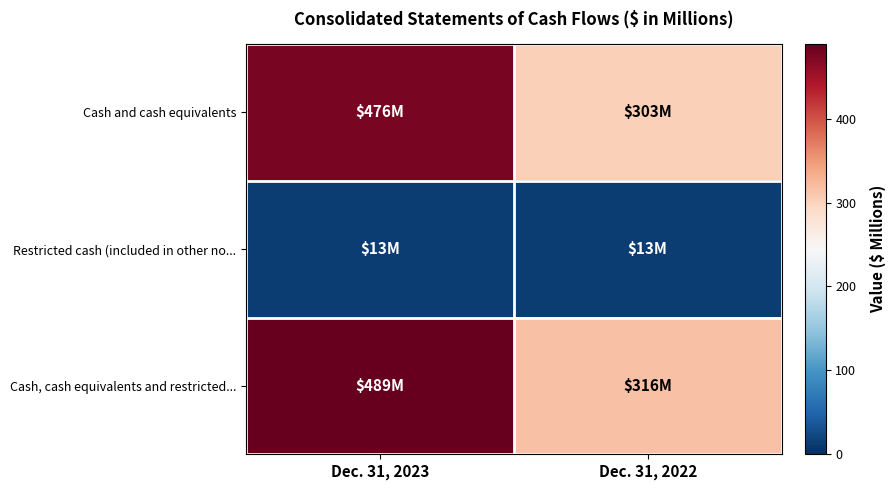

Which series has the largest total across all categories?

Cash, cash equivalents and restricted...